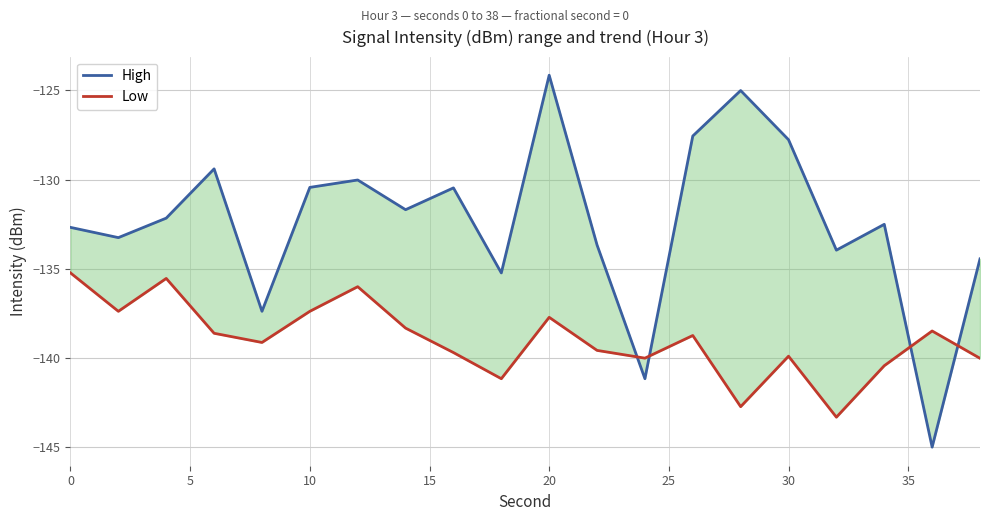

At 20, list the series in order from smallest to largest.

Low, High